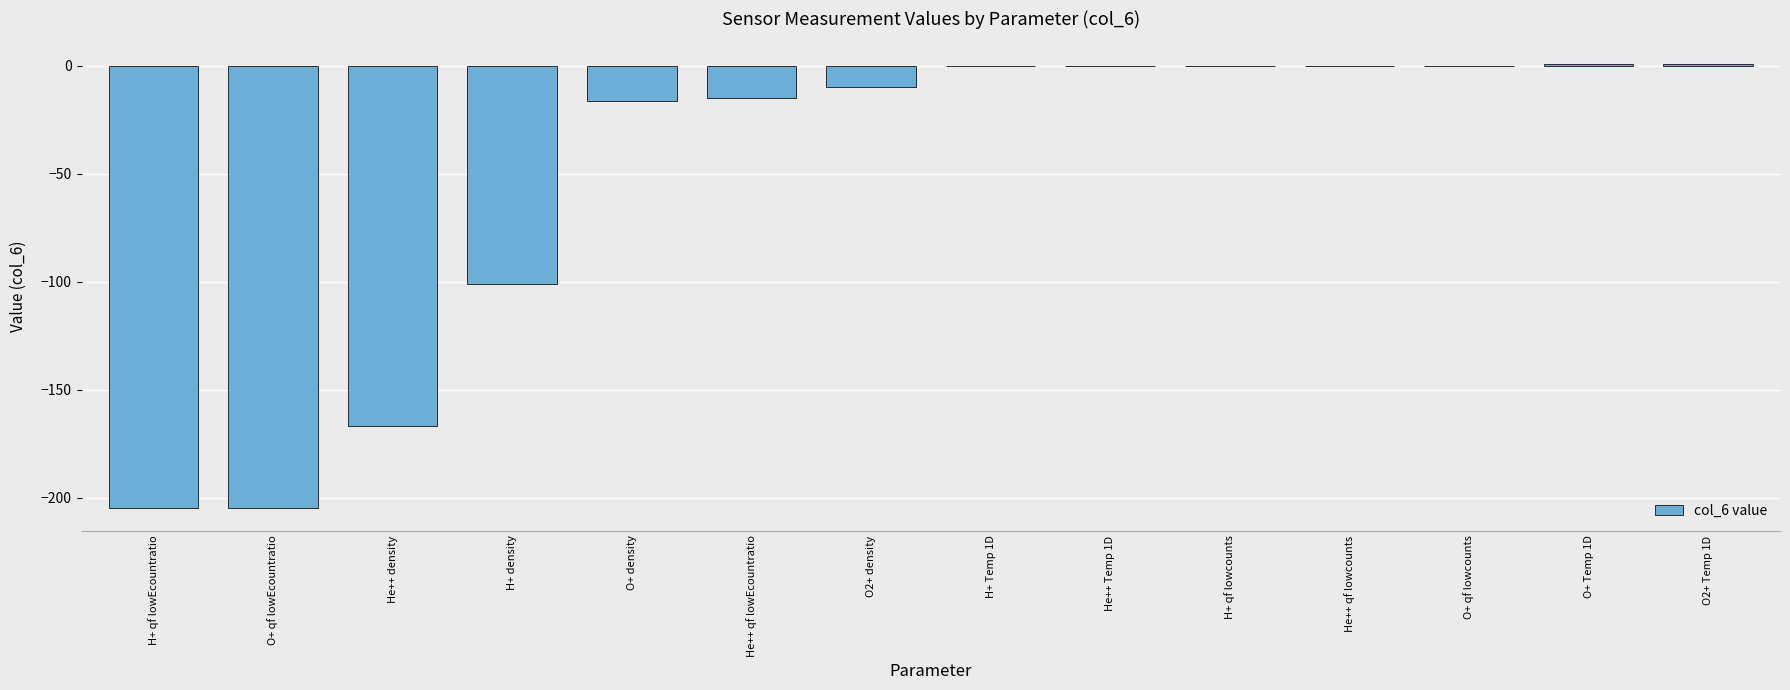

Reading left to right, extract all data points from this chart.

H+ qf lowEcountratio=-205.0	O+ qf lowEcountratio=-205.0	He++ density=-166.7	H+ density=-100.9	O+ density=-16.2	He++ qf lowEcountratio=-15.0	O2+ density=-9.8	H+ Temp 1D=0.0	He++ Temp 1D=0.0	H+ qf lowcounts=0.0	He++ qf lowcounts=0.0	O+ qf lowcounts=0.0	O+ Temp 1D=1.0	O2+ Temp 1D=1.0